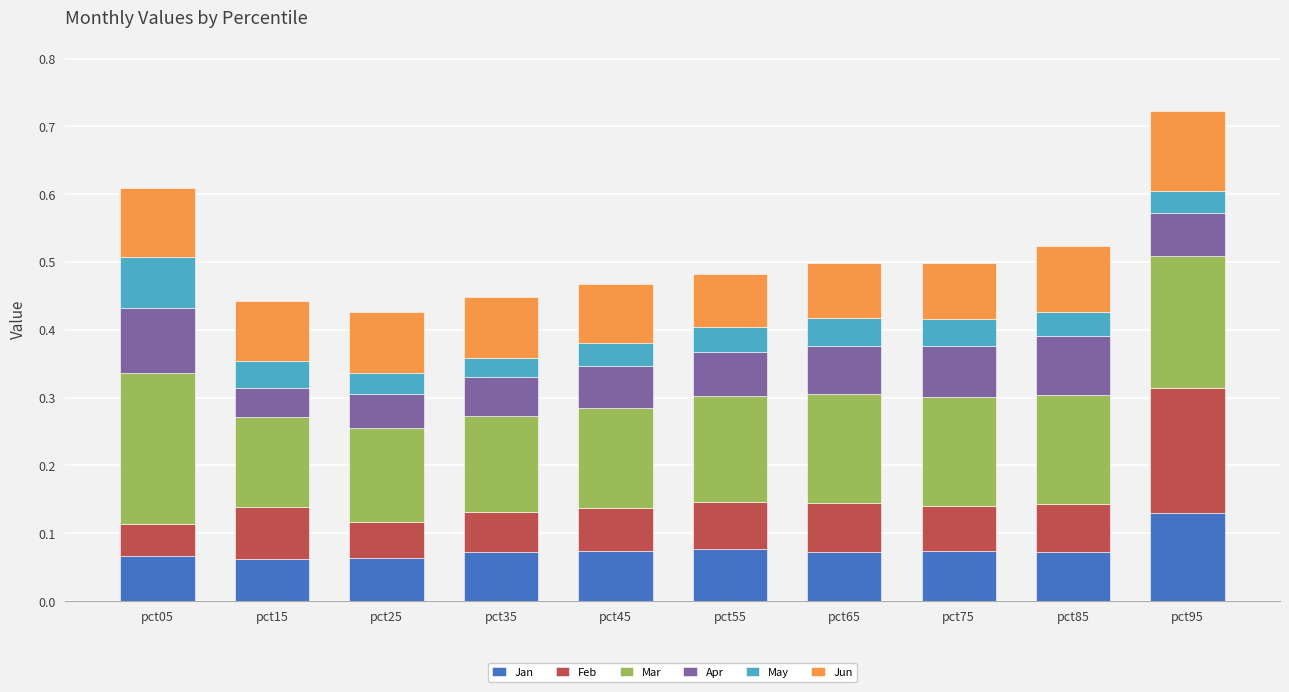

What is the total value across all series at pct95?

0.7